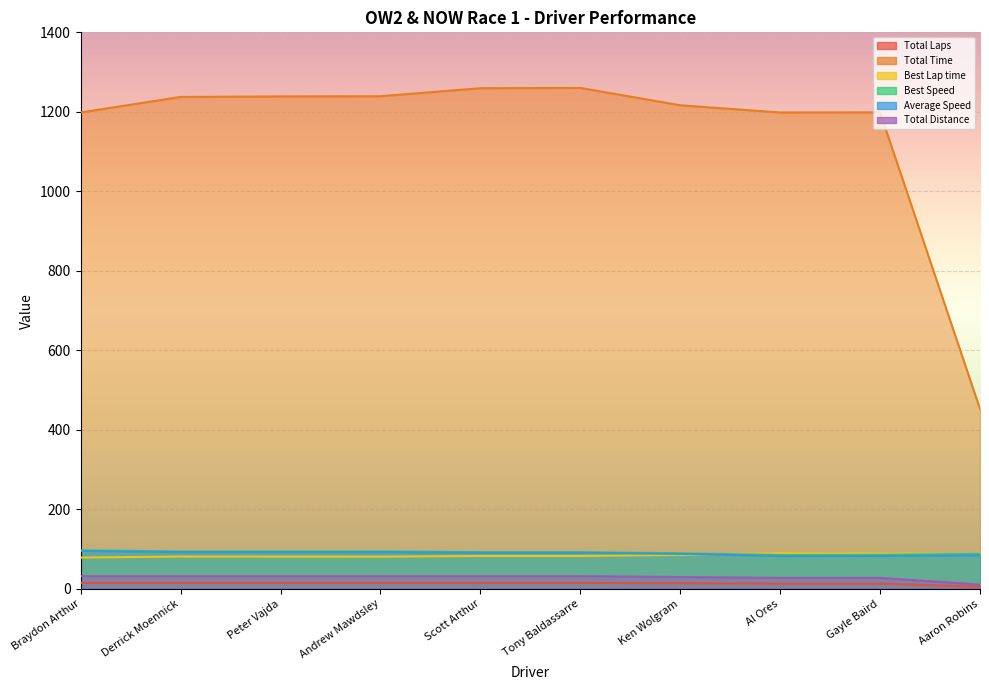

The value of Best Speed at Peter Vajda is 94.1. True or false?

True